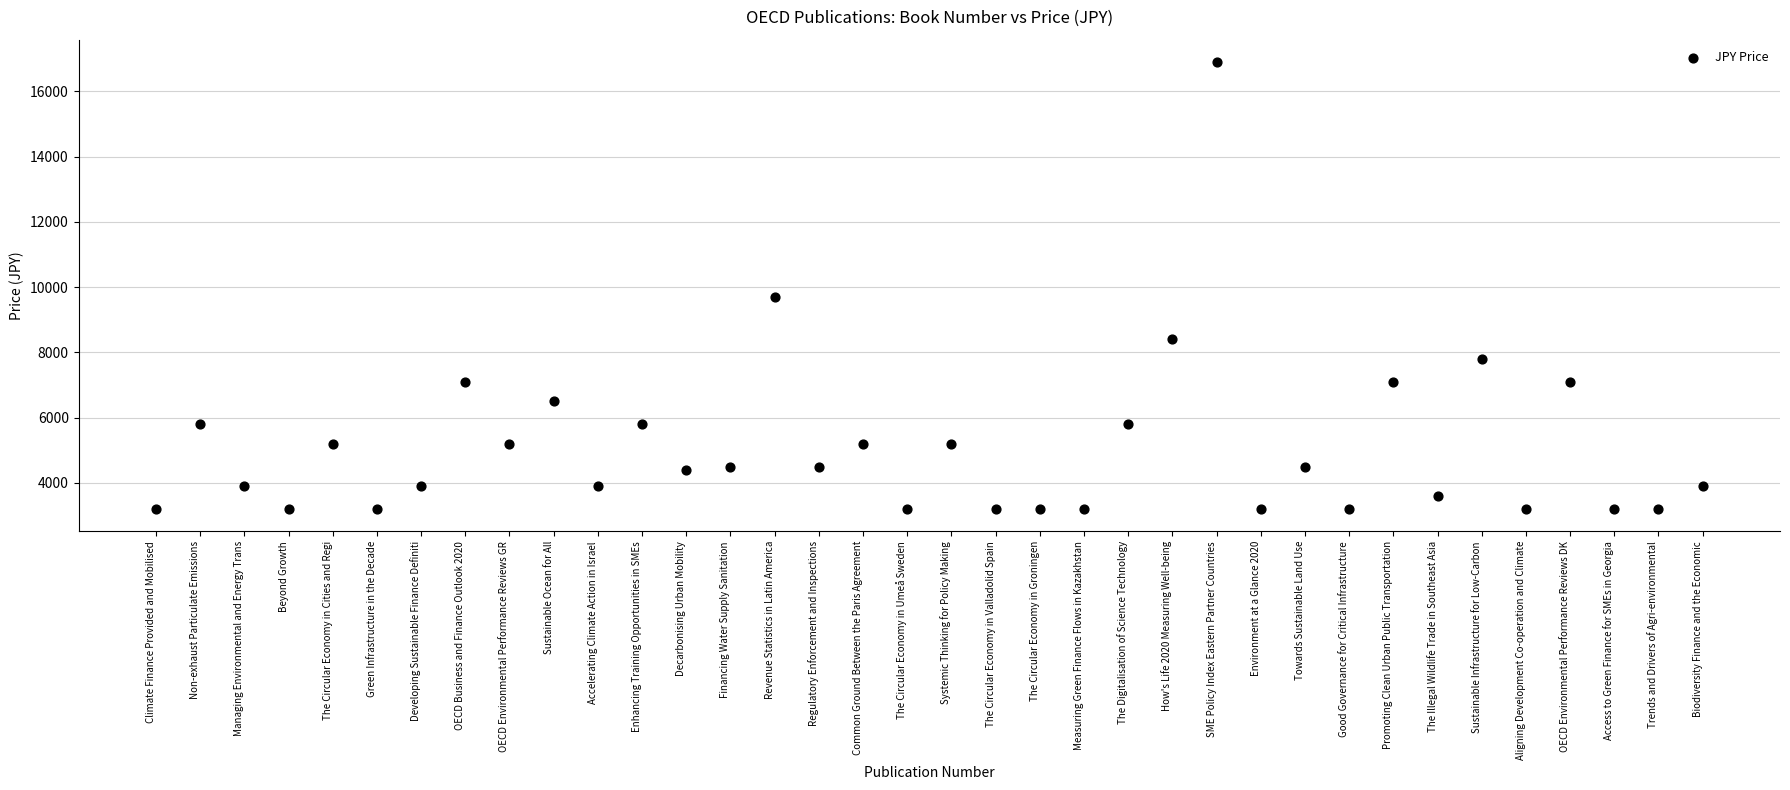

What Y value in the scatter plot is closest to 10050?

9700